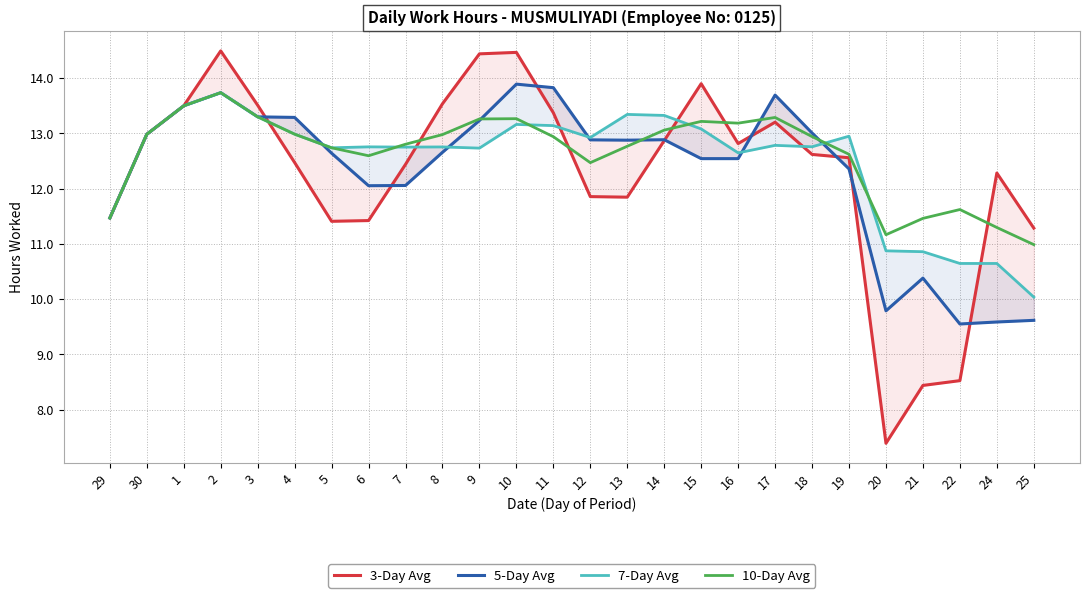

Which has a higher value, 3 or 25?

3